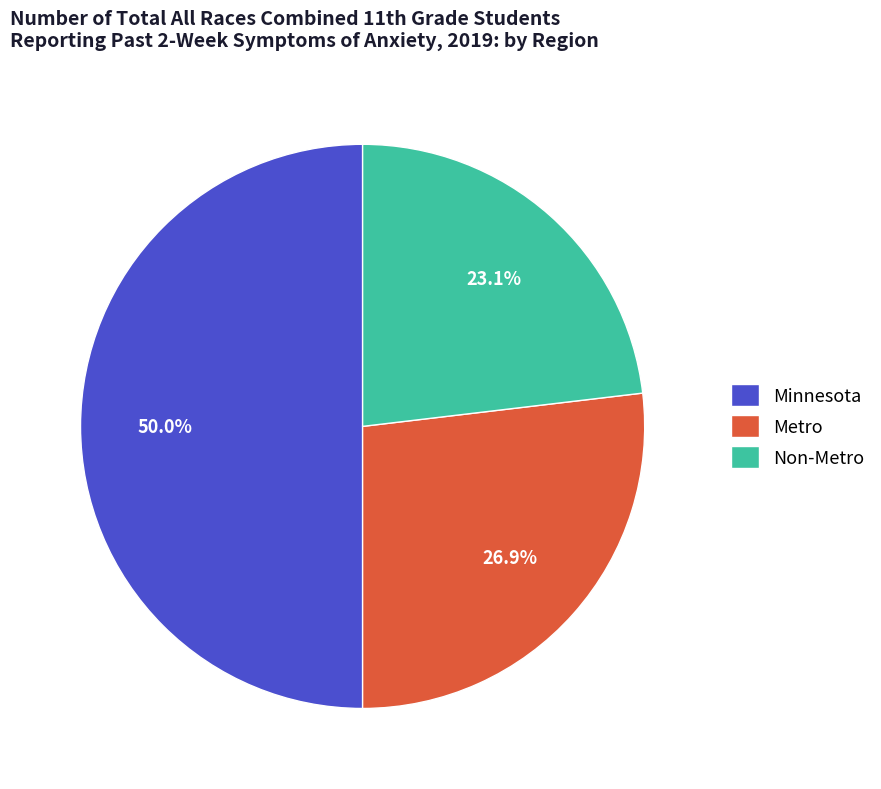

To the nearest percent, what is the difference between the Non-Metro and Metro slice percentages?

4%